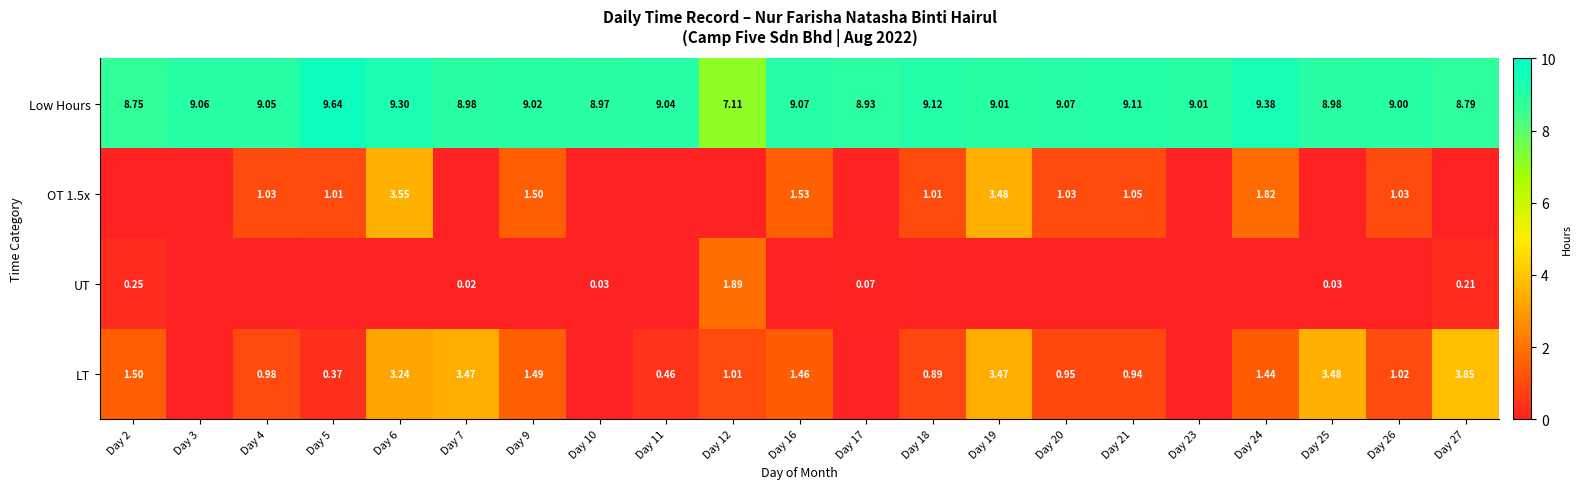

At which label is OT 1.5x closest to 1?

Day 5